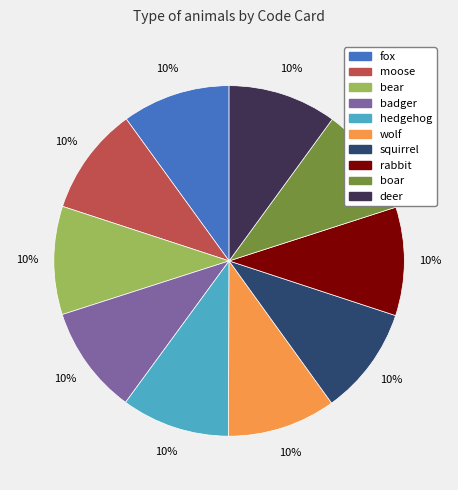

To the nearest percent, what portion does moose represent?

10%